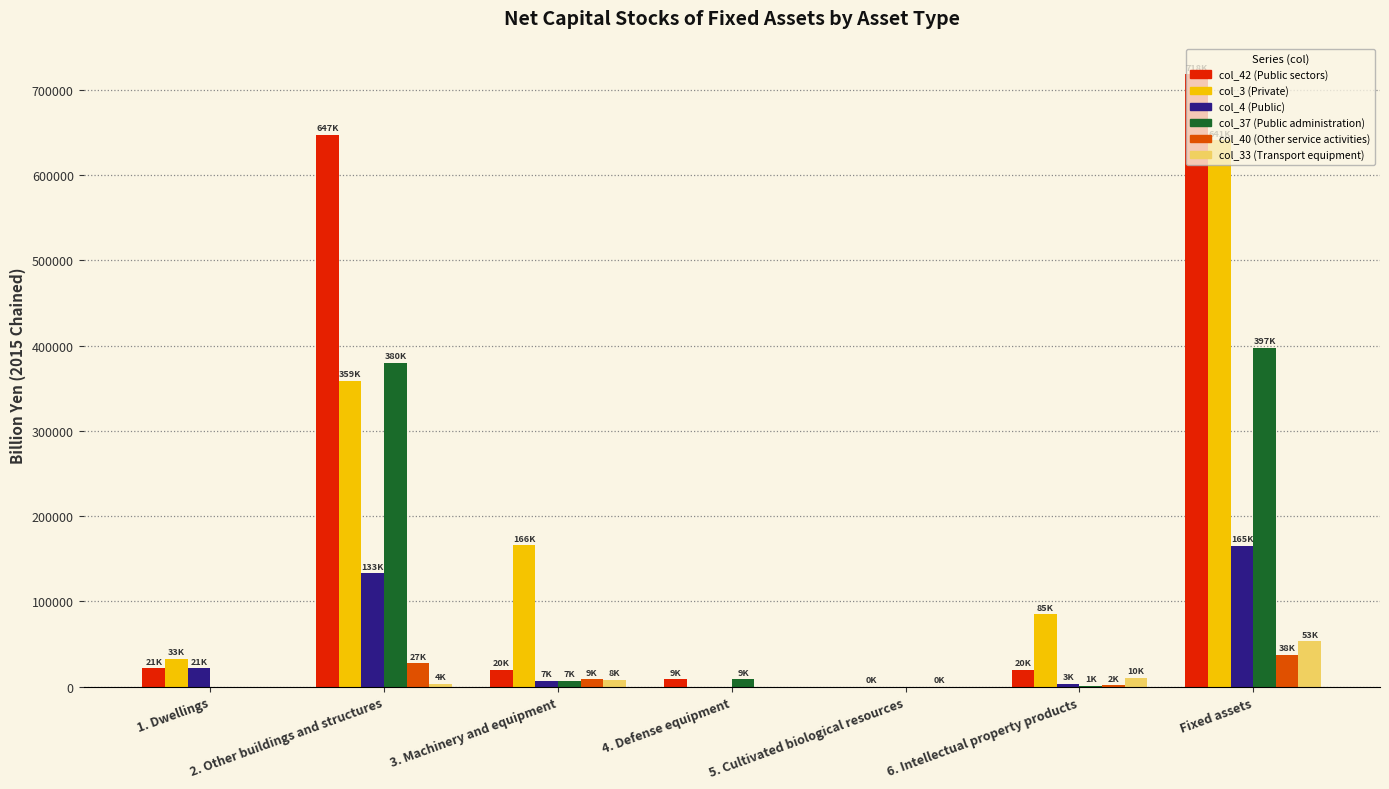

What is the sum of all col_42 (Public sectors) values?

1435446.0